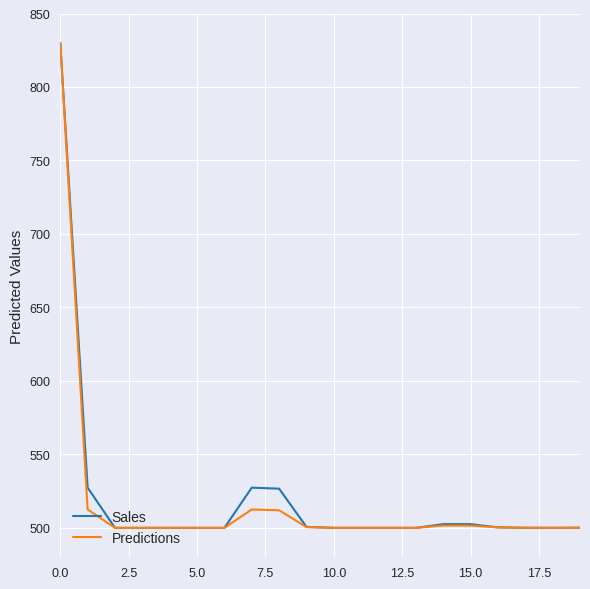

What is the smallest value displayed?

500.0